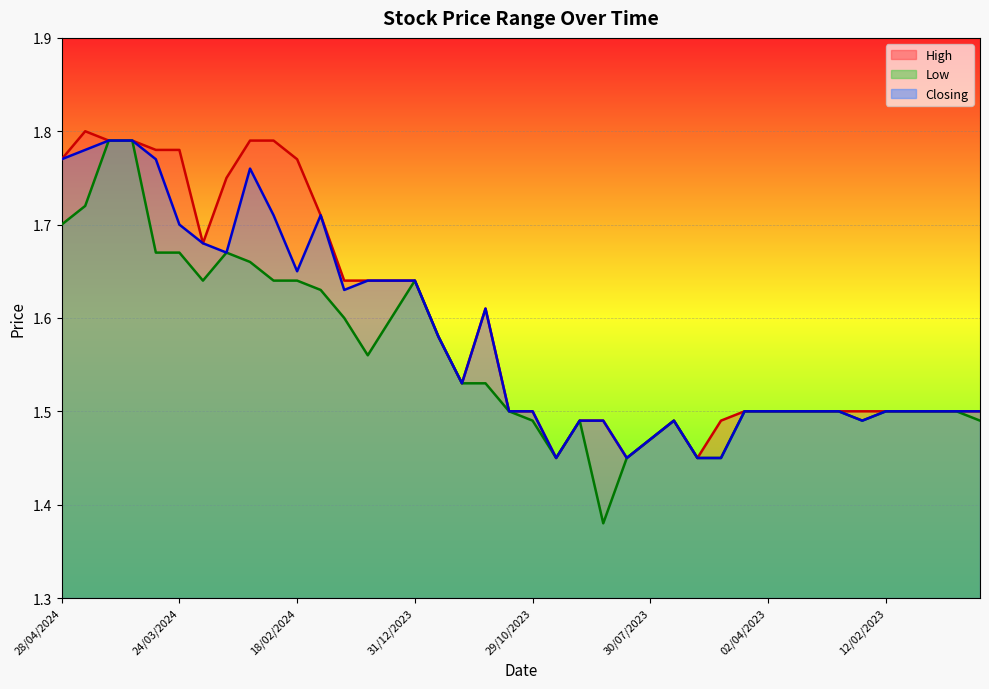

Rank the series by their average value, from highest to lowest.

High, Closing, Low